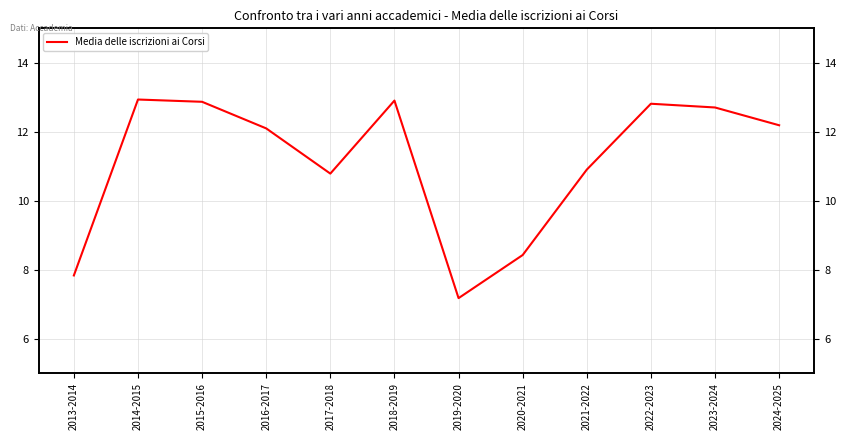

Read the value at 2018-2019.

12.9